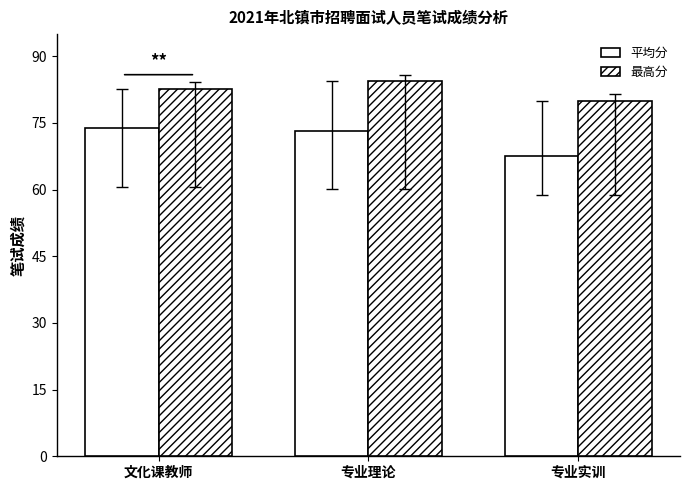

Between 专业实训 and 文化课教师, which is larger?

文化课教师